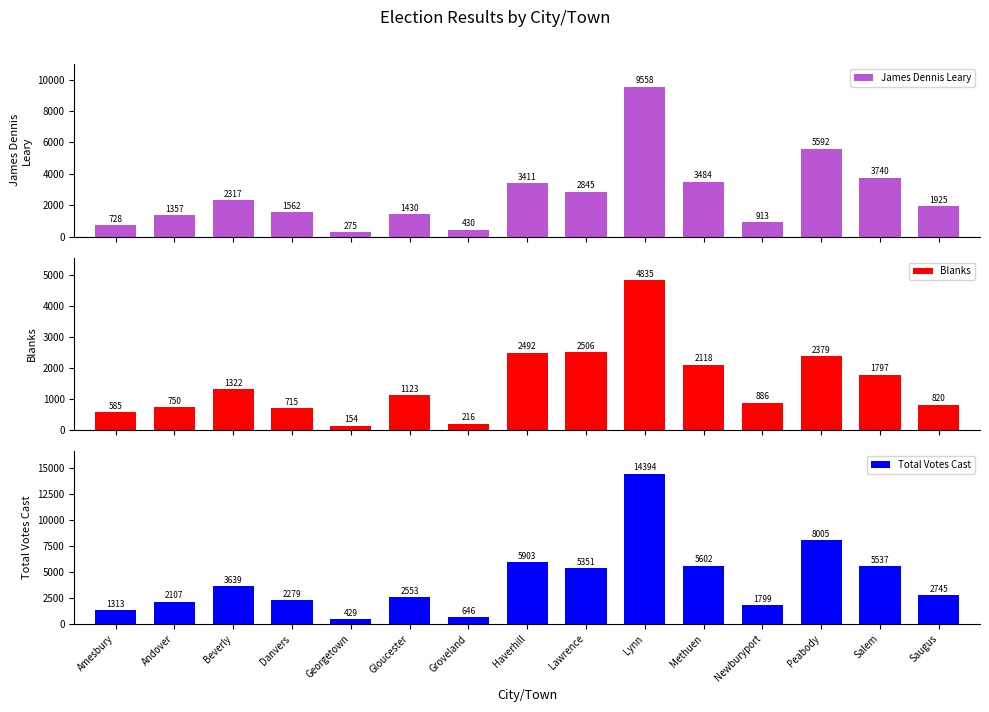

How many data points in James Dennis Leary are less than 1925?

7